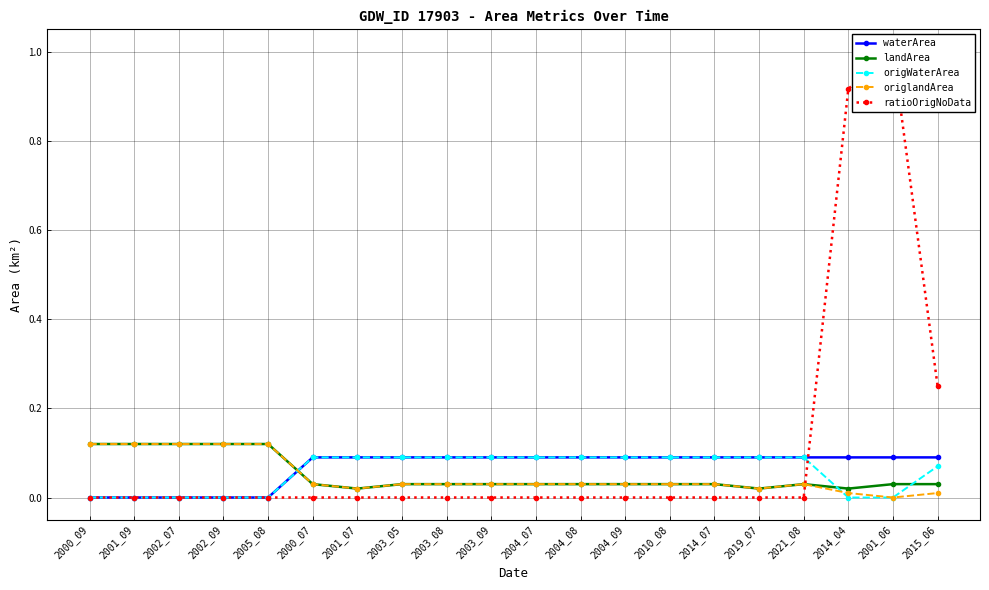

How many intersections are there between landArea and waterArea?

1